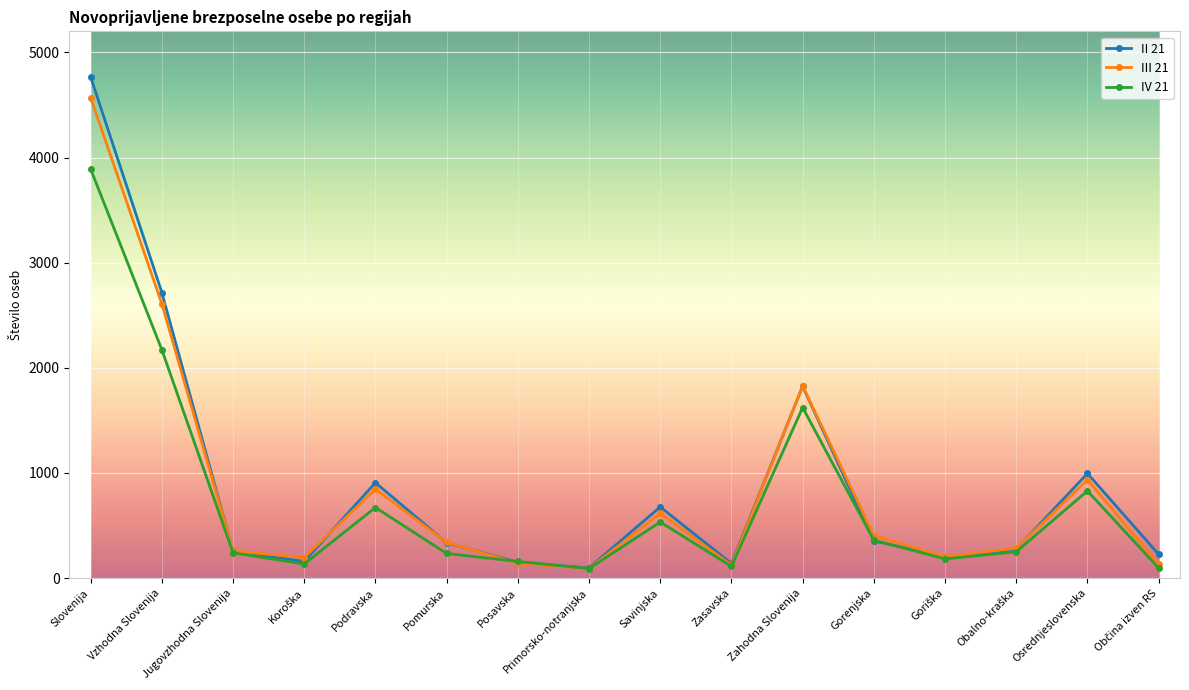

What is the difference between the II 21 values at Jugovzhodna Slovenija and Slovenija?

4513